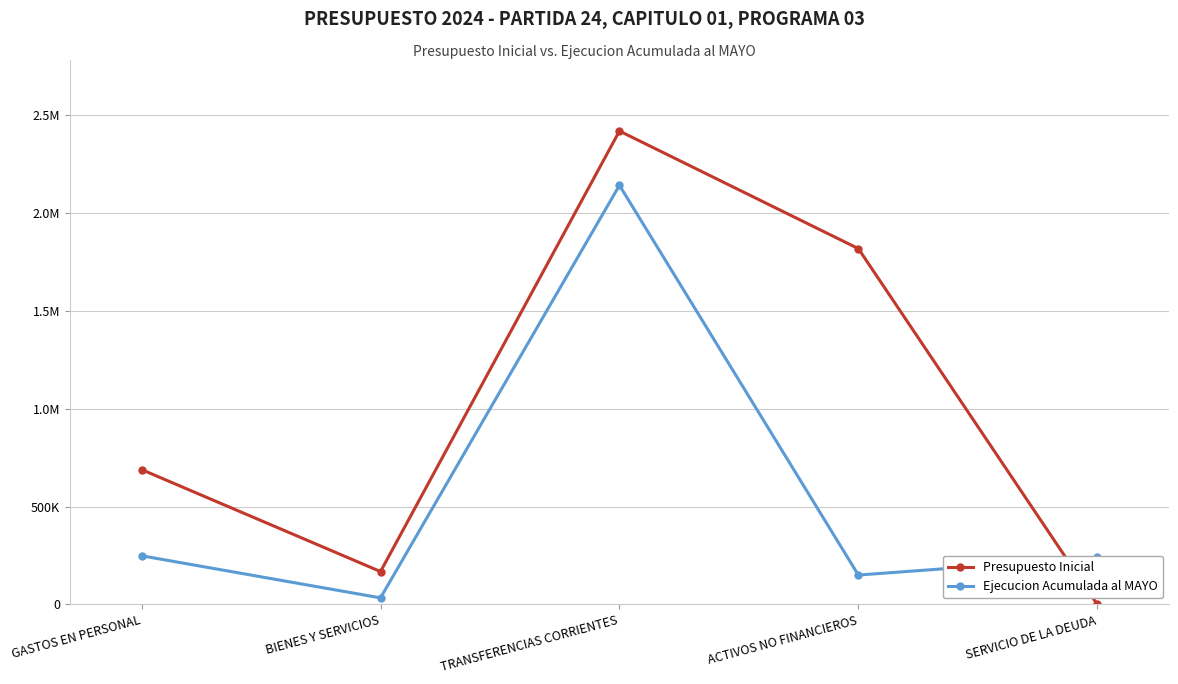

Reading left to right, list all the values displayed in this chart.

Presupuesto Inicial: GASTOS EN PERSONAL=688317	BIENES Y SERVICIOS=168019	TRANSFERENCIAS CORRIENTES=2416155	ACTIVOS NO FINANCIEROS=1816020	SERVICIO DE LA DEUDA=0
Ejecucion Acumulada al MAYO: GASTOS EN PERSONAL=248535	BIENES Y SERVICIOS=33788	TRANSFERENCIAS CORRIENTES=2139120	ACTIVOS NO FINANCIEROS=150250	SERVICIO DE LA DEUDA=239780